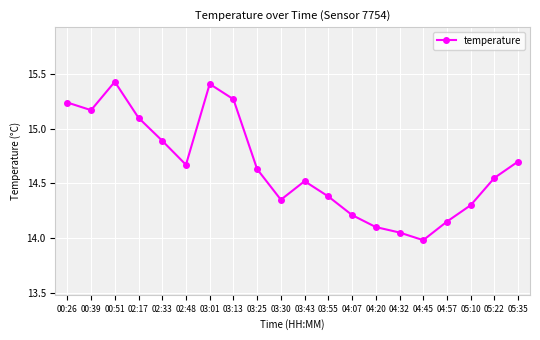

What is the sum of all values?

293.1